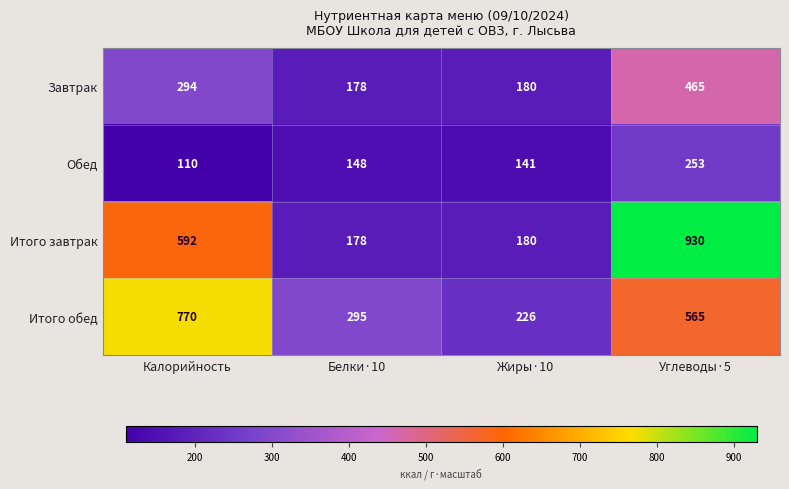

Which series changed the most between Белки·10 and Жиры·10?

Итого обед